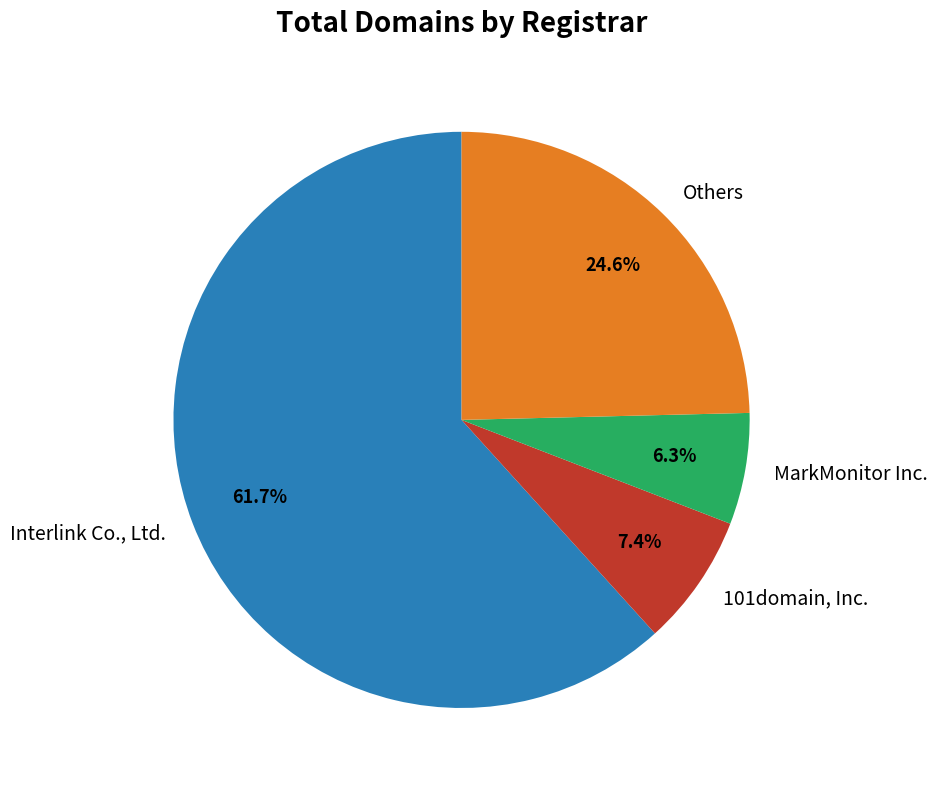

How many slices are in this pie chart?

4